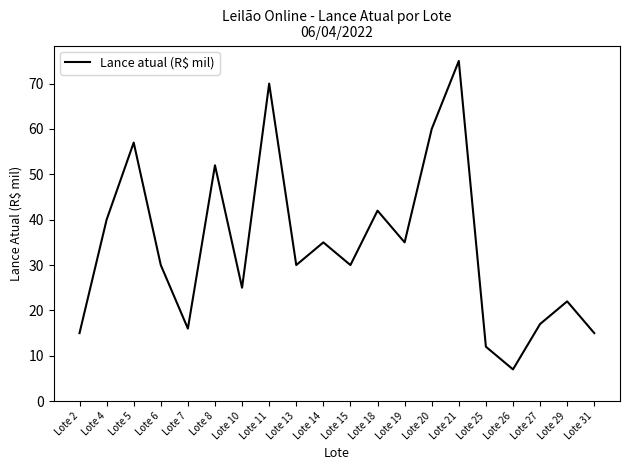

What is the difference between the values at Lote 19 and Lote 10?

10